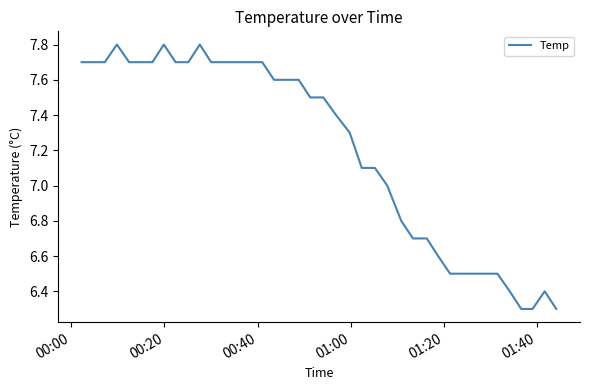

What is the difference between the maximum and minimum values?

1.5